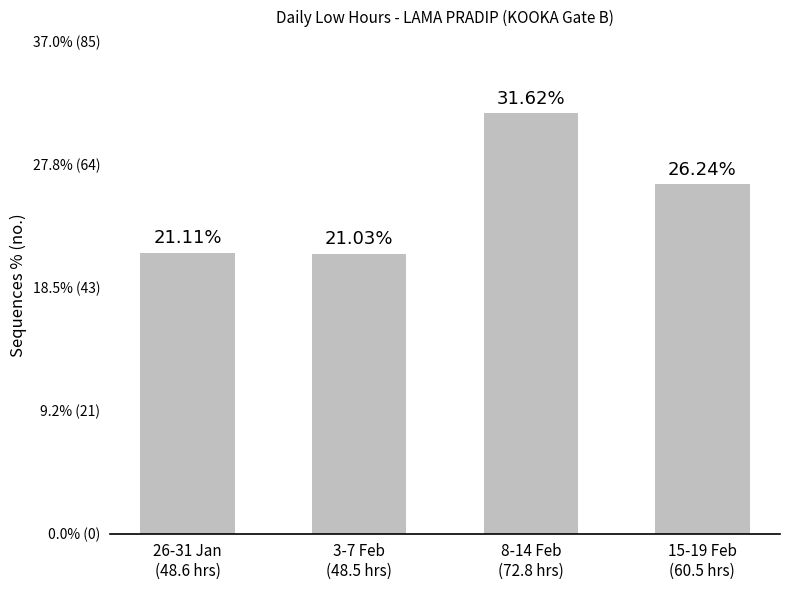

What is the difference between the second highest and minimum values?

5.2